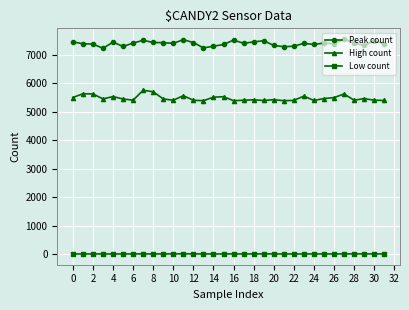

What are all the series names shown in the legend?

Peak count, High count, Low count